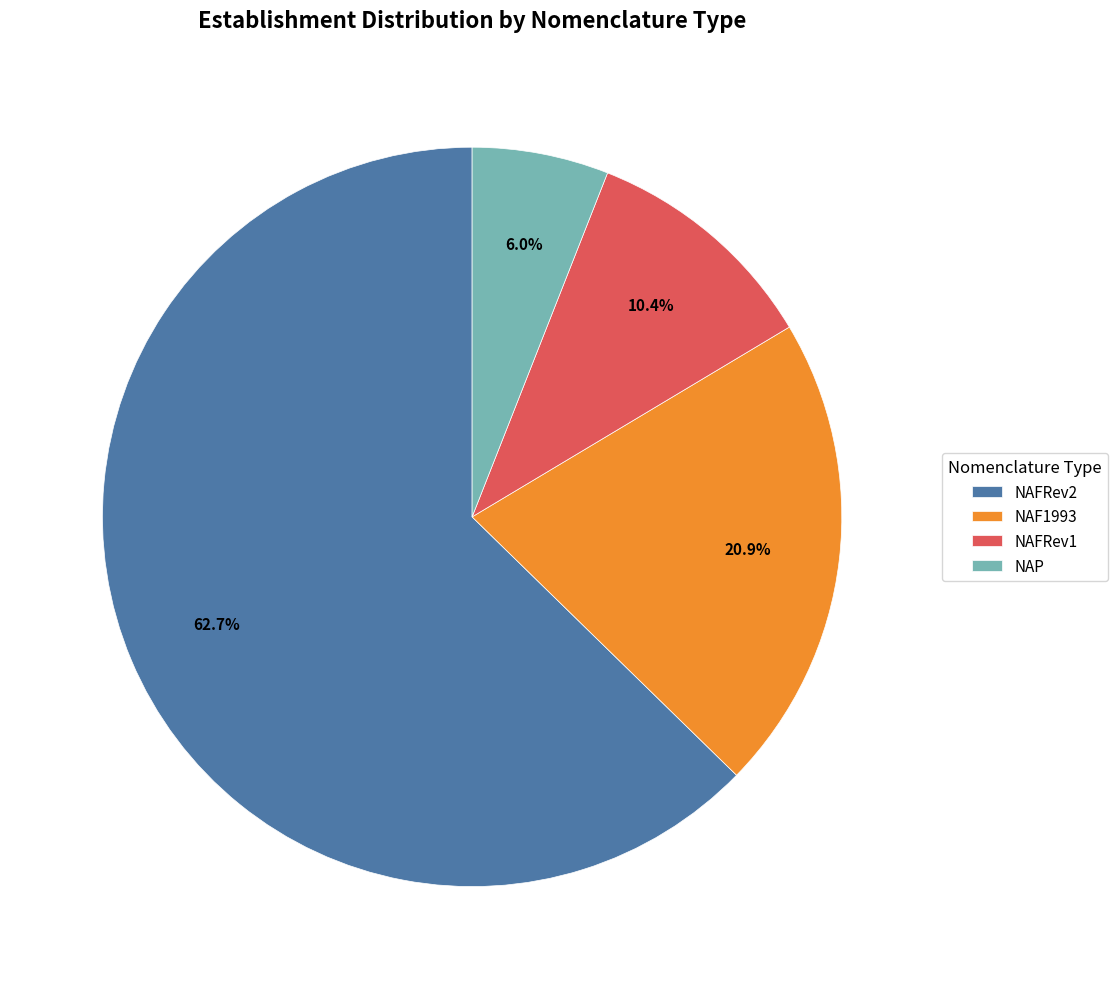

What portion of the pie excludes NAP?

94.0%